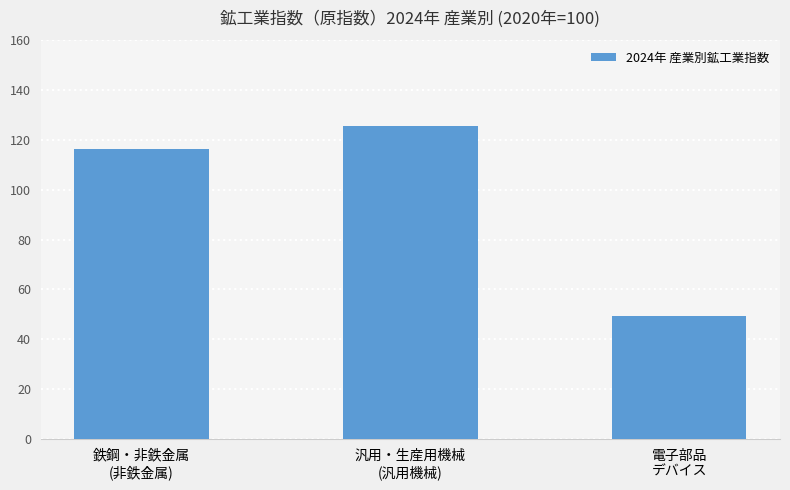

Does the chart contain any negative values?

No